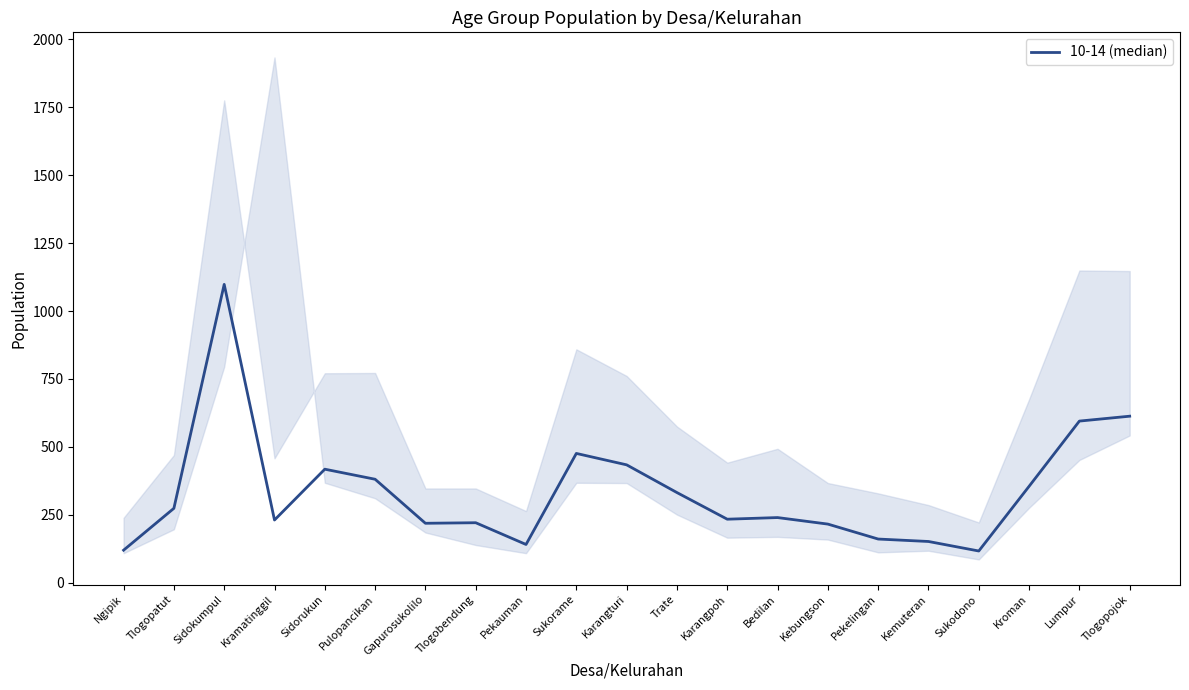

What is the difference between the values at Trate and Kroman?

23